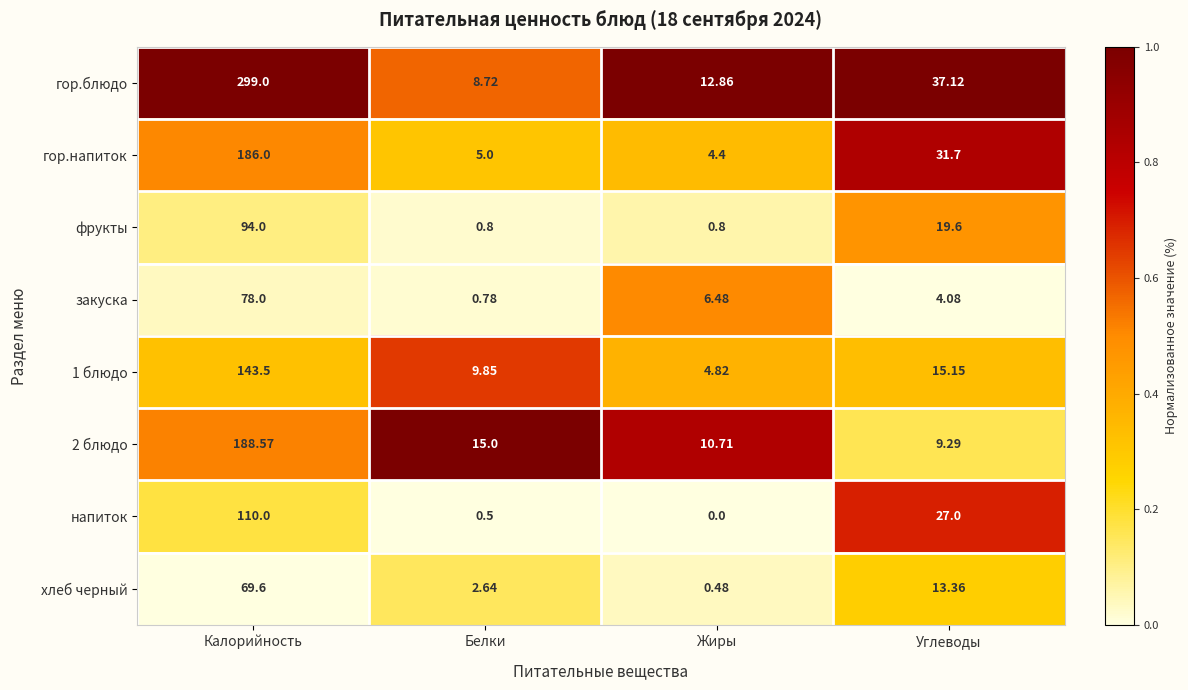

What is the difference between the highest and lowest values at Белки?

14.5